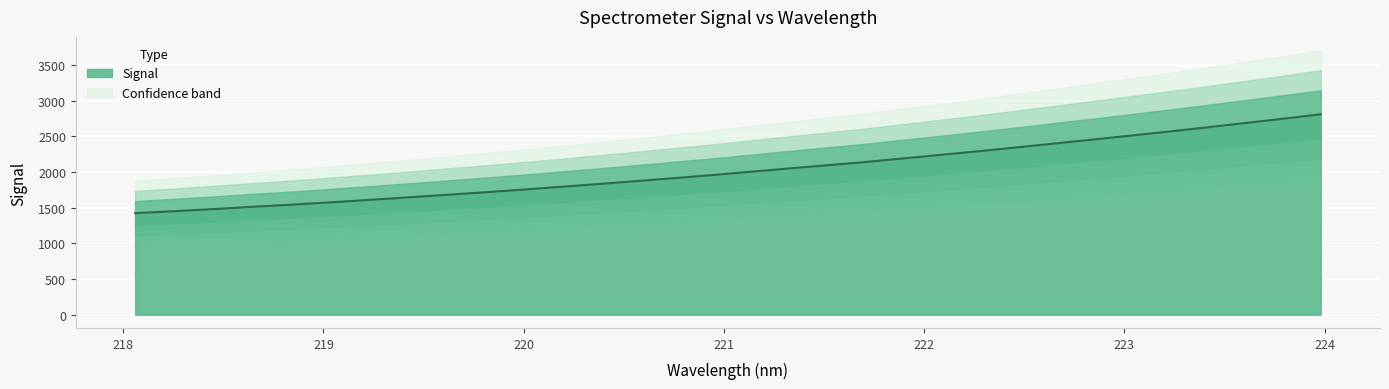

How many values are below 1999?

16